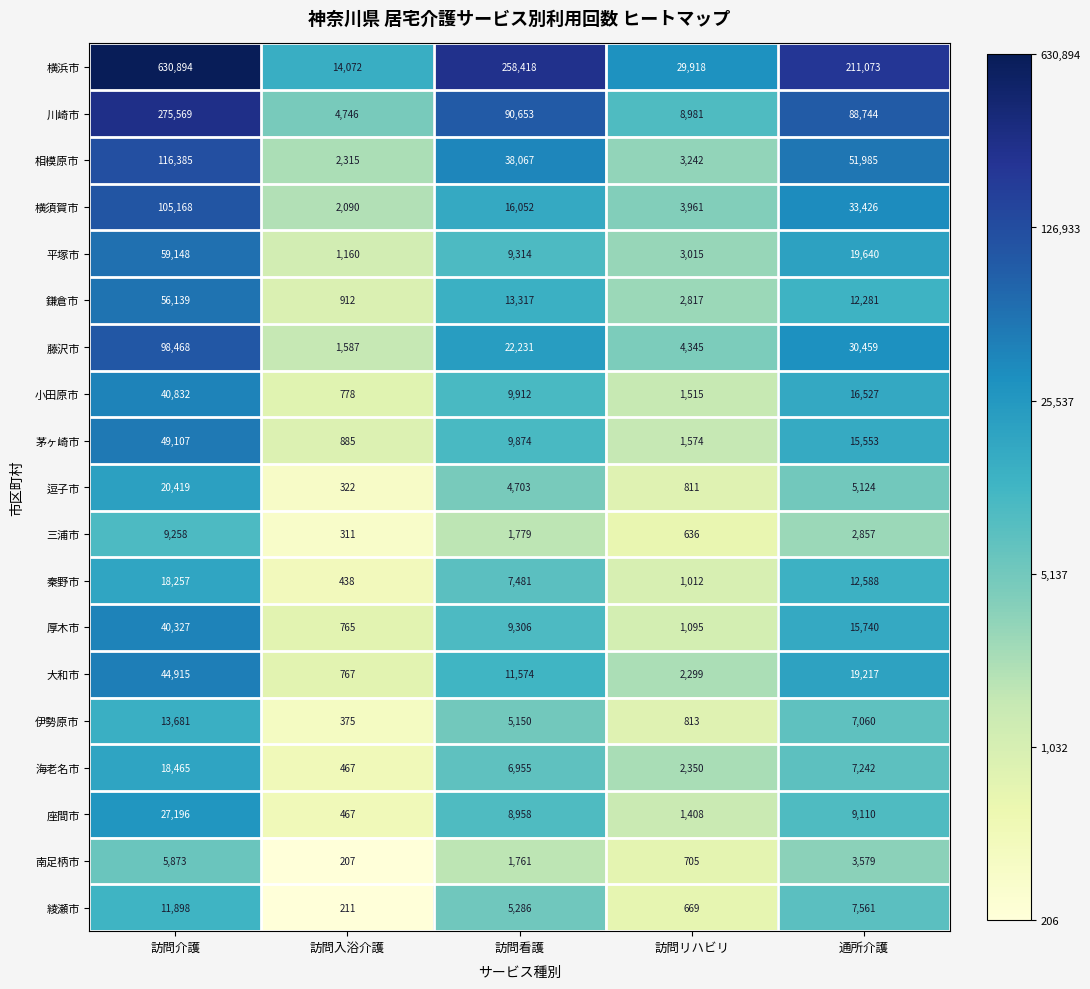

Where is 横須賀市 nearest to the value 53629?

通所介護